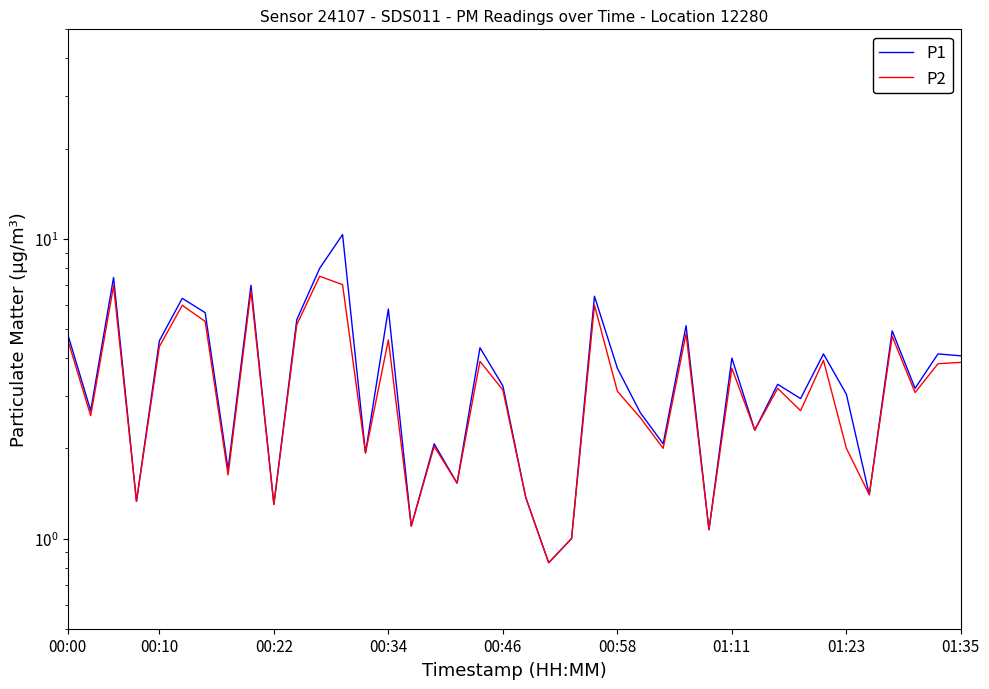

What position from the right is 16?

24